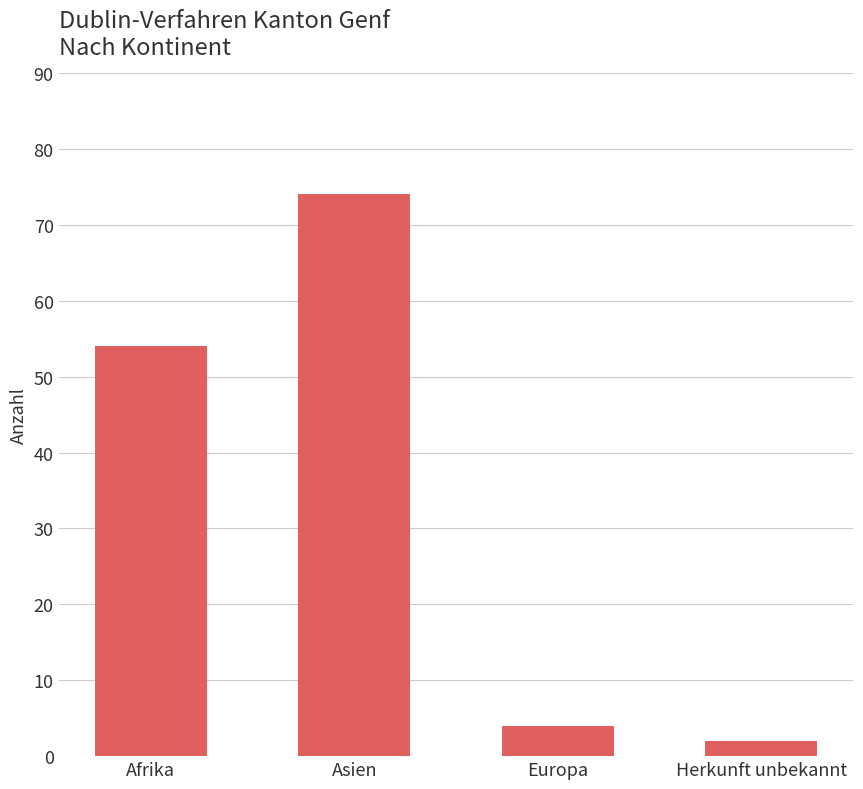

What is the value of the 3rd bar from the left?

4